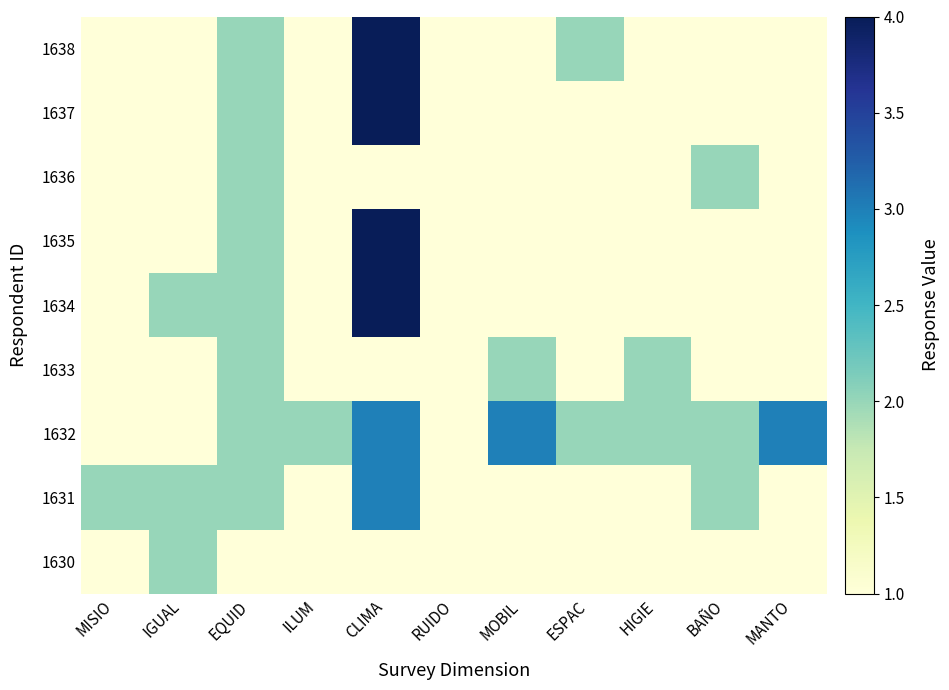

Reading left to right, list all the values displayed in this chart.

1630: MISIO=1	IGUAL=2	EQUID=1	ILUM=1	CLIMA=1	RUIDO=1	MOBIL=1	ESPAC=1	HIGIE=1	BAÑO=1	MANTO=1
1631: MISIO=2	IGUAL=2	EQUID=2	ILUM=1	CLIMA=3	RUIDO=1	MOBIL=1	ESPAC=1	HIGIE=1	BAÑO=2	MANTO=1
1632: MISIO=1	IGUAL=1	EQUID=2	ILUM=2	CLIMA=3	RUIDO=1	MOBIL=3	ESPAC=2	HIGIE=2	BAÑO=2	MANTO=3
1633: MISIO=1	IGUAL=1	EQUID=2	ILUM=1	CLIMA=1	RUIDO=1	MOBIL=2	ESPAC=1	HIGIE=2	BAÑO=1	MANTO=1
1634: MISIO=1	IGUAL=2	EQUID=2	ILUM=1	CLIMA=4	RUIDO=1	MOBIL=1	ESPAC=1	HIGIE=1	BAÑO=1	MANTO=1
1635: MISIO=1	IGUAL=1	EQUID=2	ILUM=1	CLIMA=4	RUIDO=1	MOBIL=1	ESPAC=1	HIGIE=1	BAÑO=1	MANTO=1
1636: MISIO=1	IGUAL=1	EQUID=2	ILUM=1	CLIMA=1	RUIDO=1	MOBIL=1	ESPAC=1	HIGIE=1	BAÑO=2	MANTO=1
1637: MISIO=1	IGUAL=1	EQUID=2	ILUM=1	CLIMA=4	RUIDO=1	MOBIL=1	ESPAC=1	HIGIE=1	BAÑO=1	MANTO=1
1638: MISIO=1	IGUAL=1	EQUID=2	ILUM=1	CLIMA=4	RUIDO=1	MOBIL=1	ESPAC=2	HIGIE=1	BAÑO=1	MANTO=1